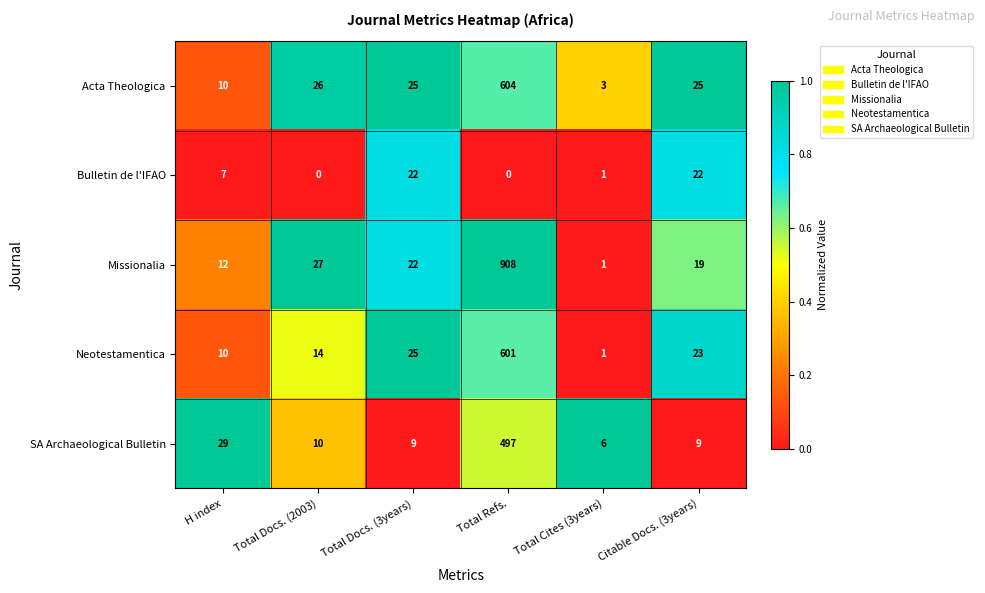

Between H index and Total Cites (3years), which series saw the biggest shift?

SA Archaeological Bulletin